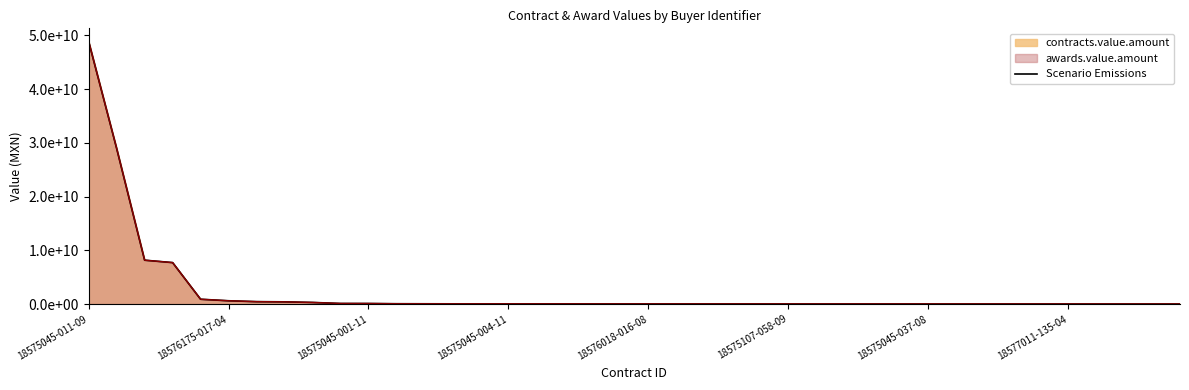

What is the difference between the maximum and minimum values?

48835098860.4